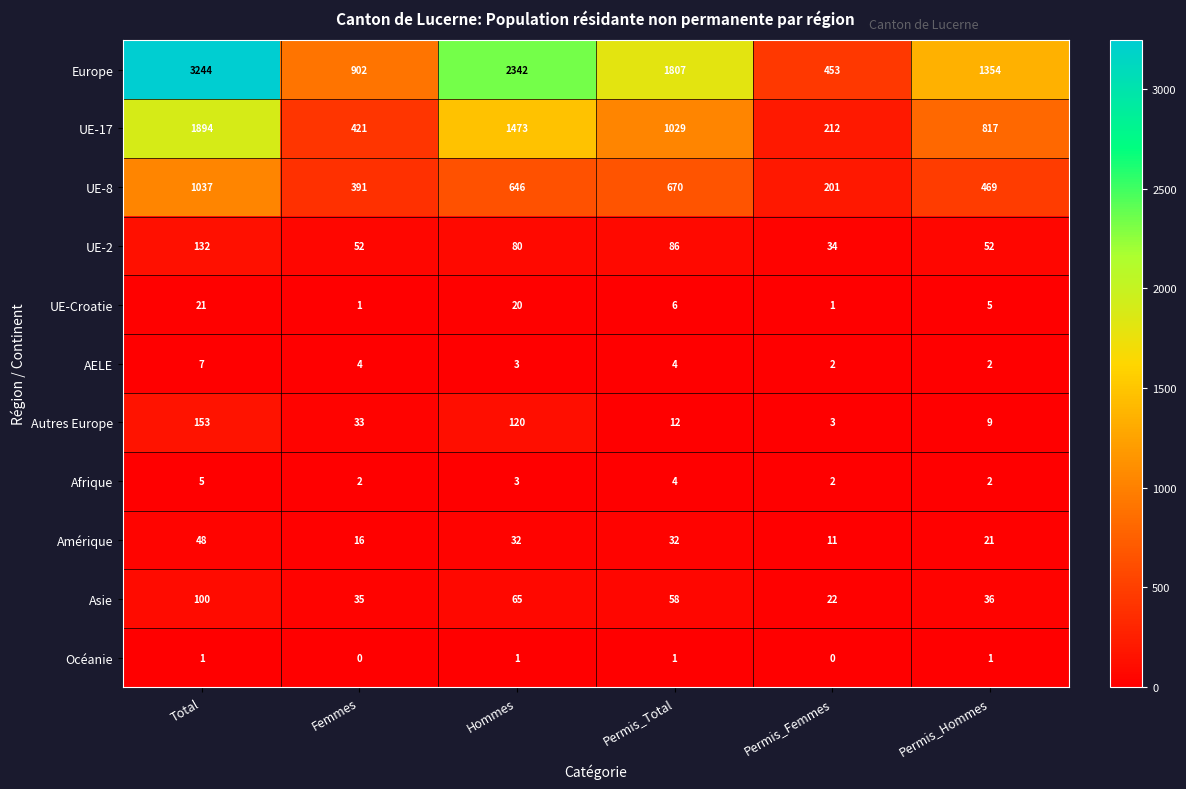

Which series has the largest total across all categories?

Europe